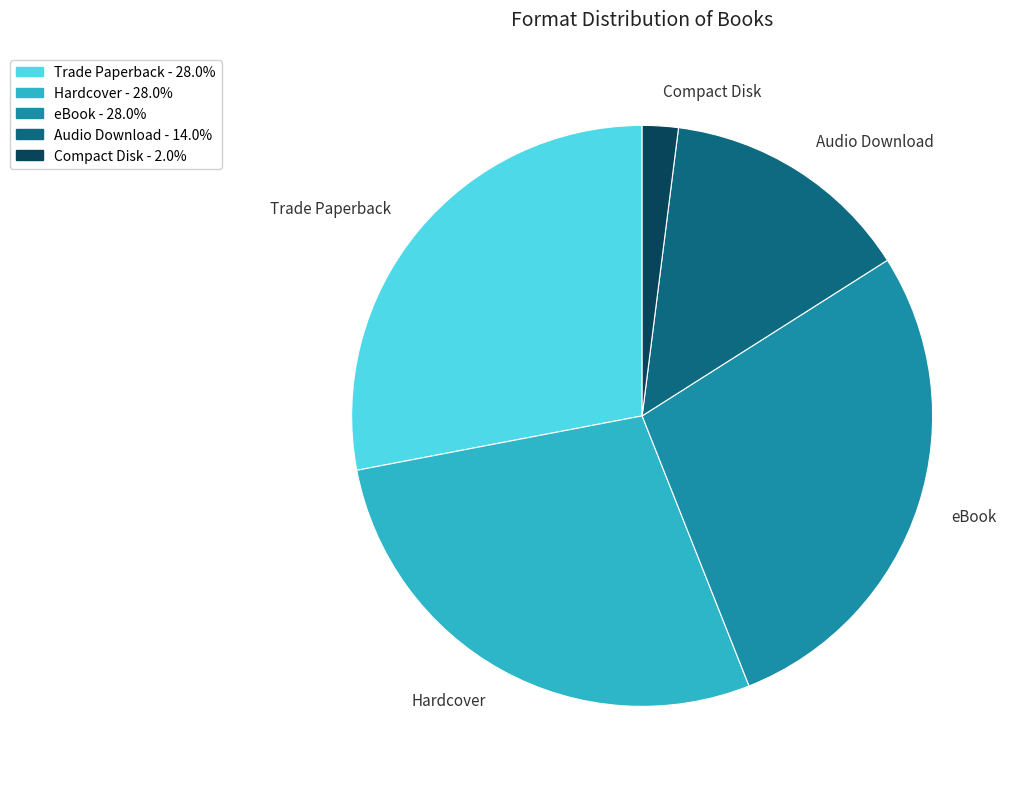

Approximately how many times larger is the value at Trade Paperback compared to Compact Disk?

14.0